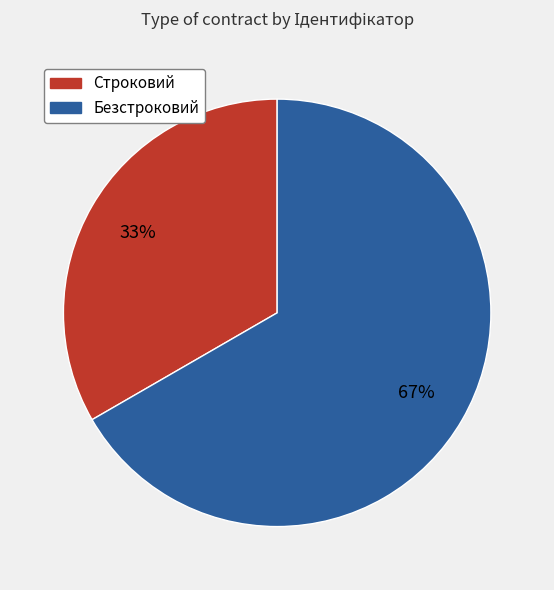

Does Строковий account for over 50% of the chart?

No